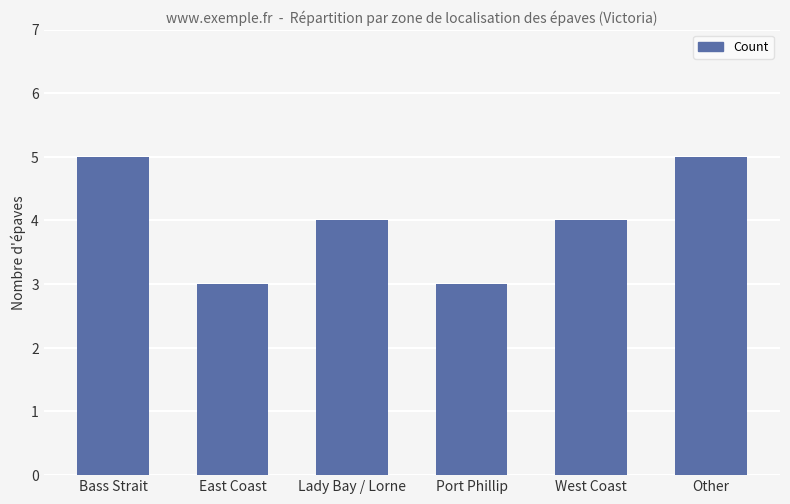

What is the difference between the maximum and minimum values?

2